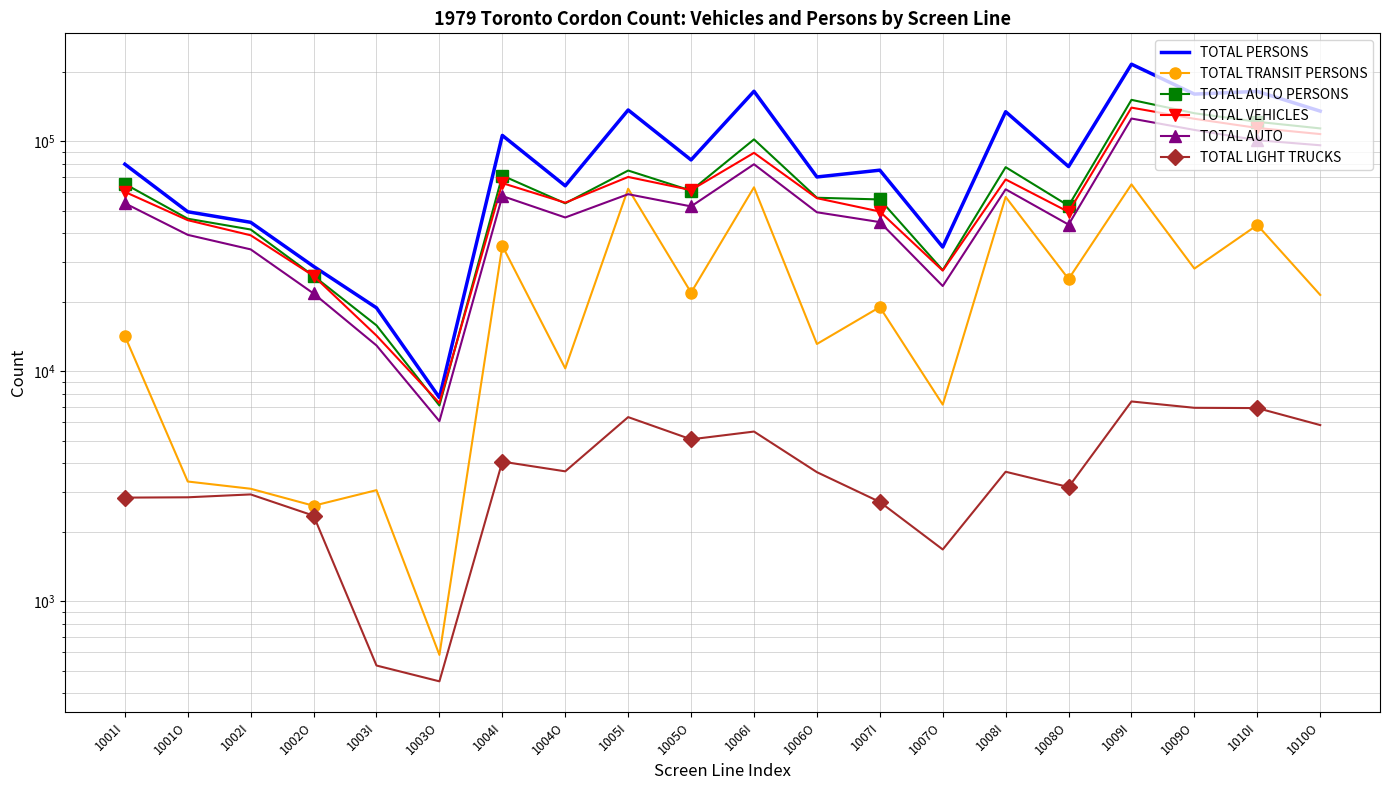

At which label does TOTAL TRANSIT PERSONS first exceed 21489?

1004I